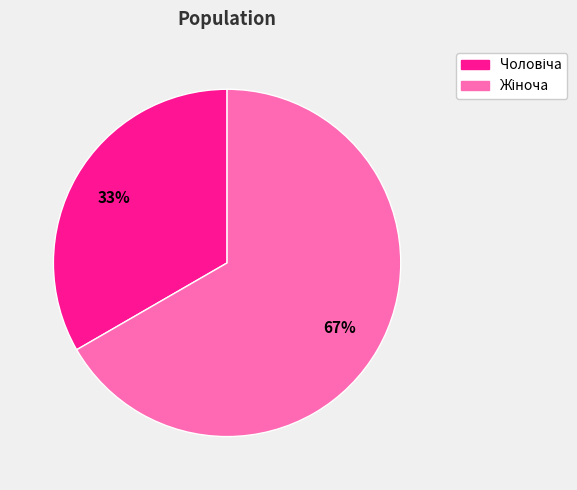

Is there a majority slice in this chart?

Yes